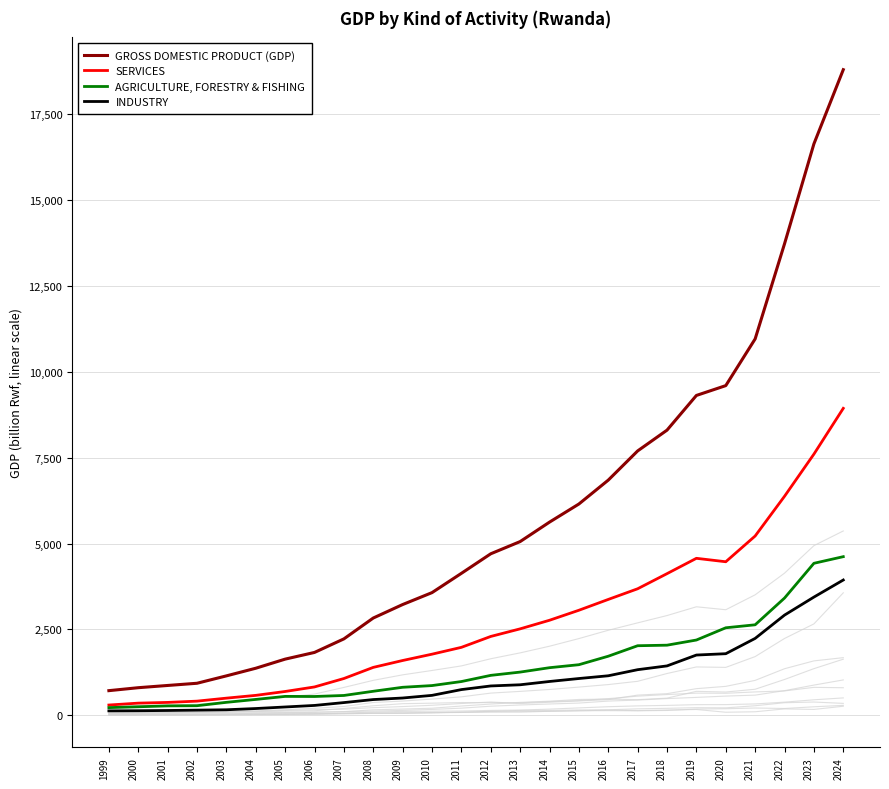

Count the number of data series in this chart.

4